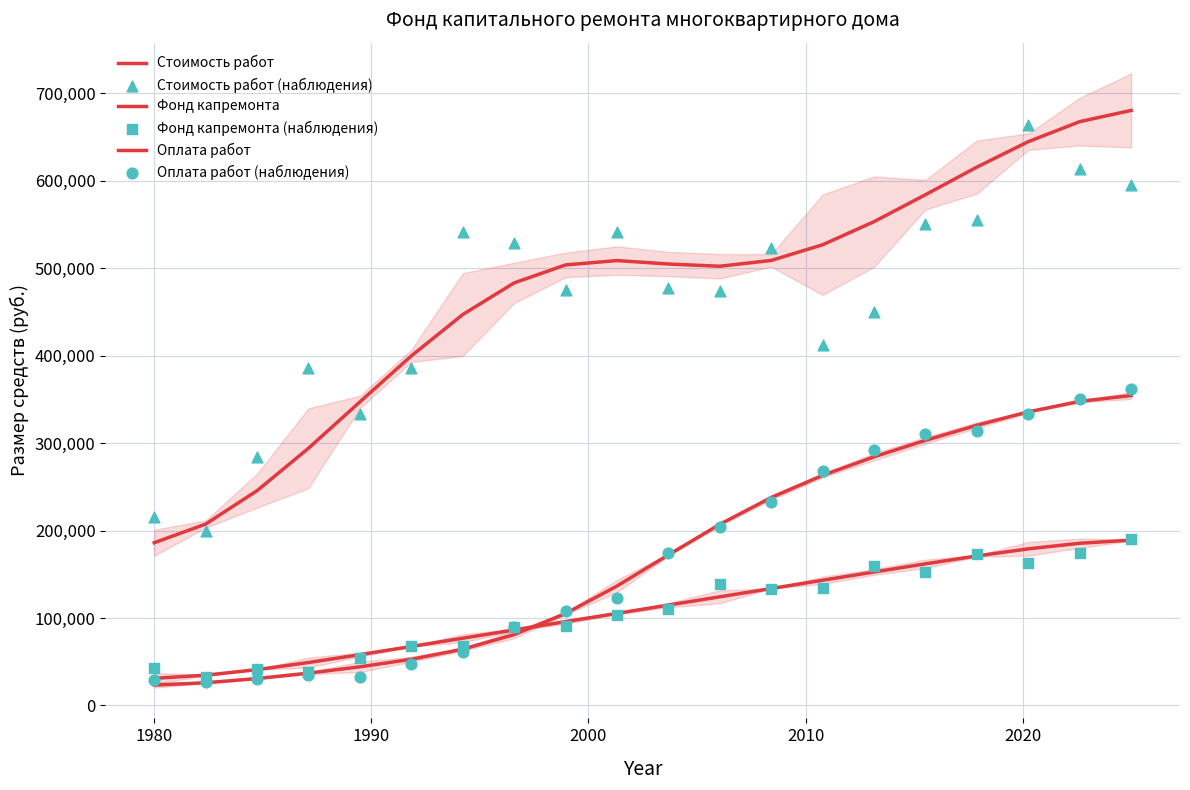

At how many categories does at least one series exceed 336619?

17